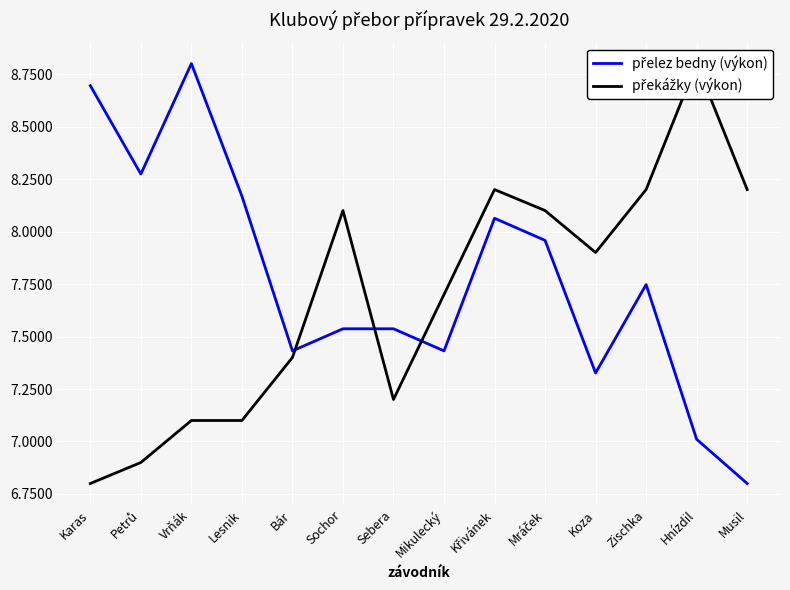

At which category is the sum across all series the highest?

Křivánek